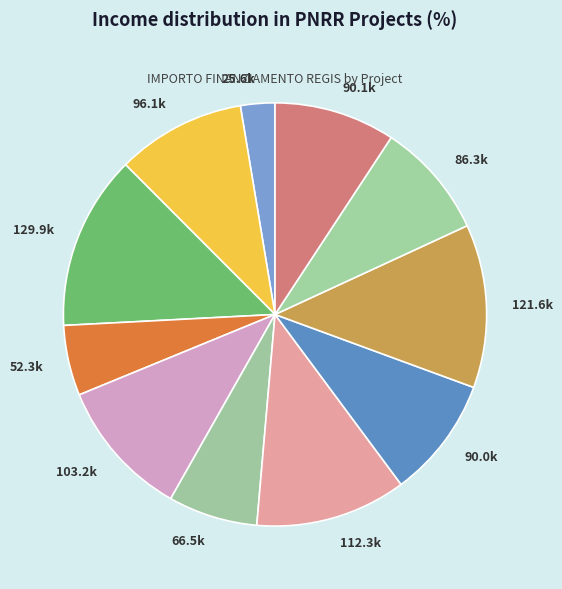

Does 96.1k account for over 50% of the chart?

No